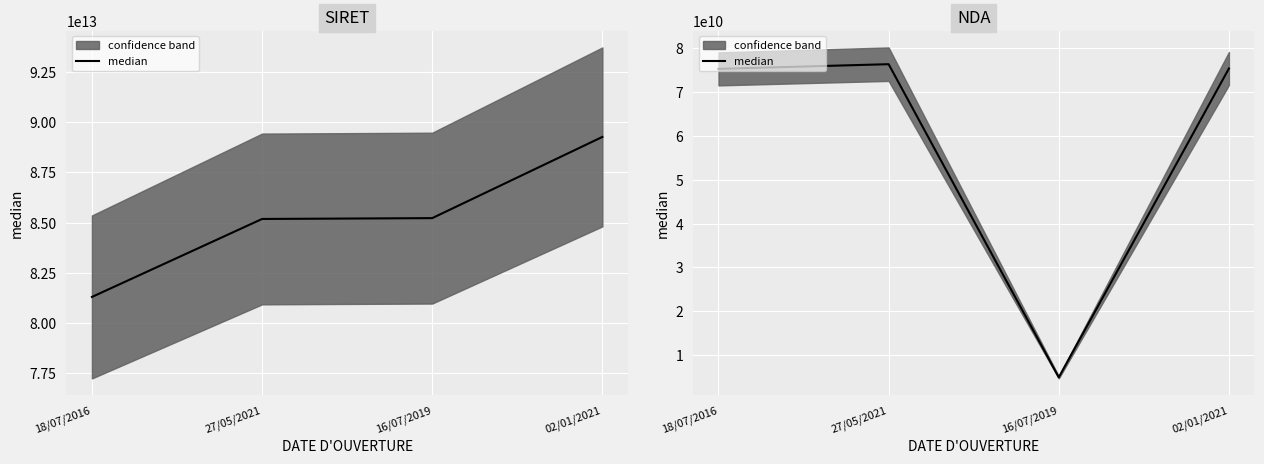

What is the label of the 3rd point from the right?

27/05/2021